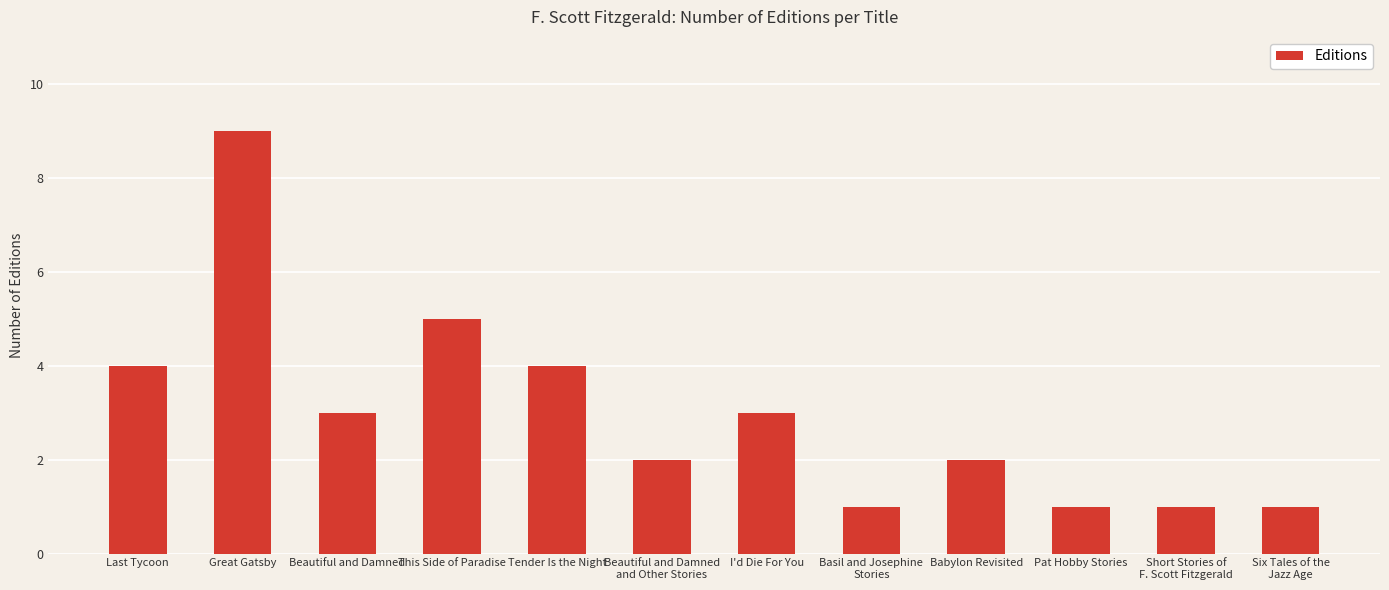

What is the difference between the second highest and second lowest values?

4